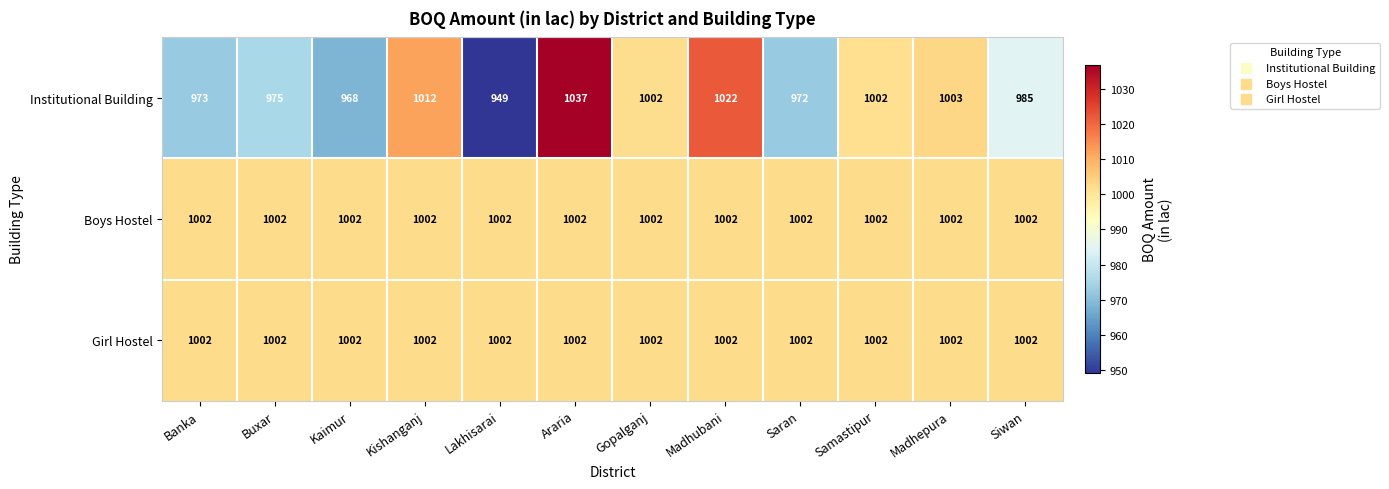

The Girl Hostel series shows 1598 at Buxar. True or false?

False